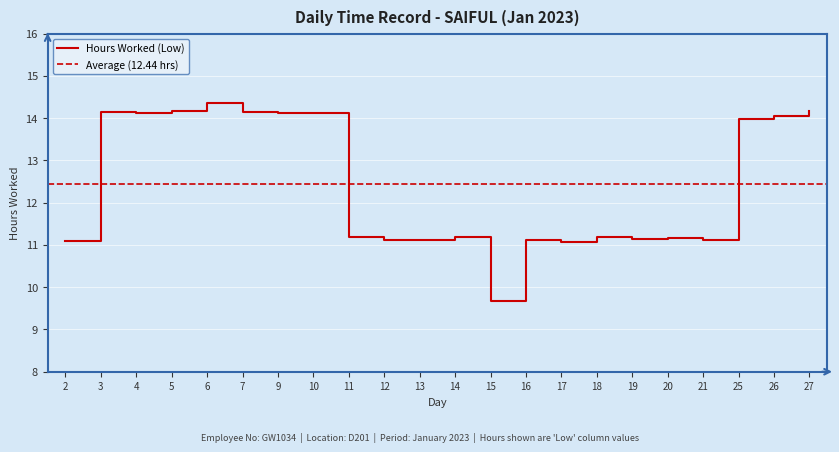

The chart shows a value of 18.3 at 25. True or false?

False